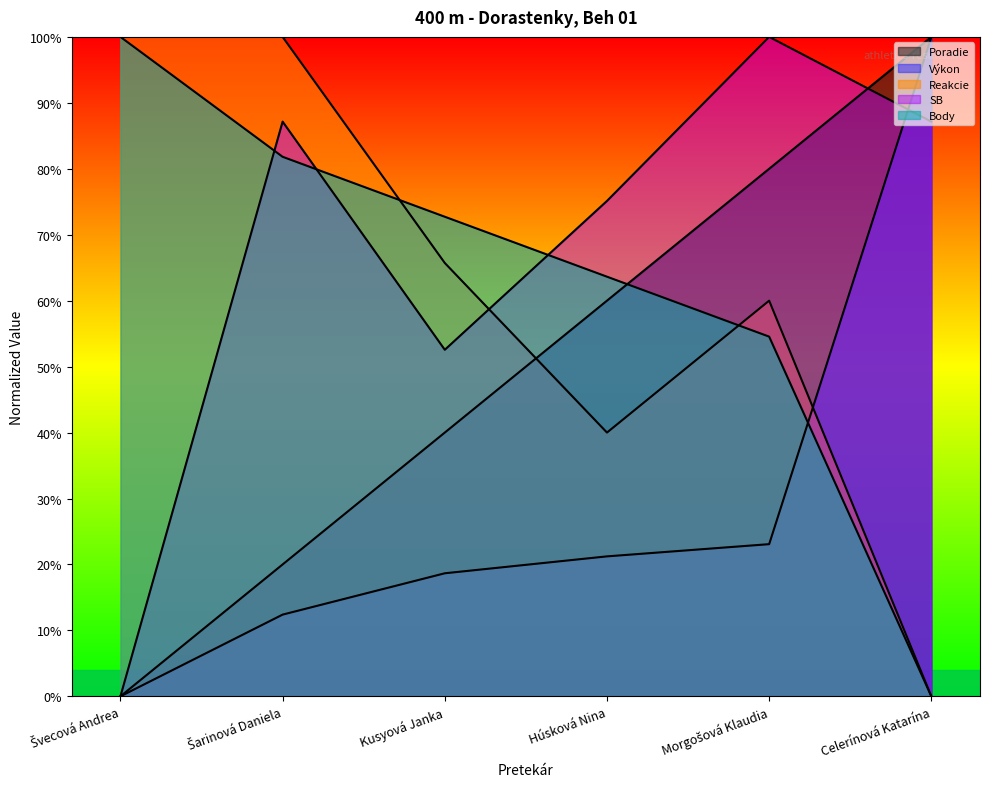

What is the label of the 5th point from the right?

Šarinová Daniela